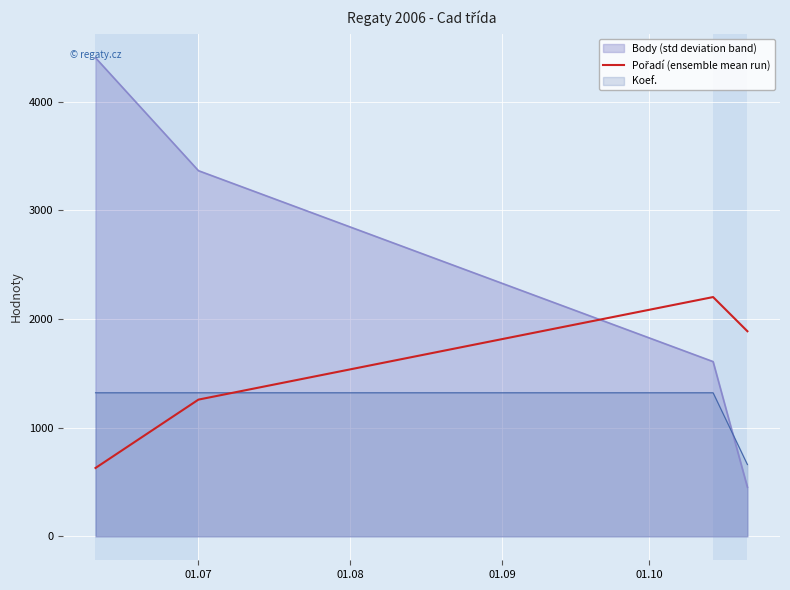

What is the difference between the second highest and minimum values in the Body (std deviation band) series?

2913.0